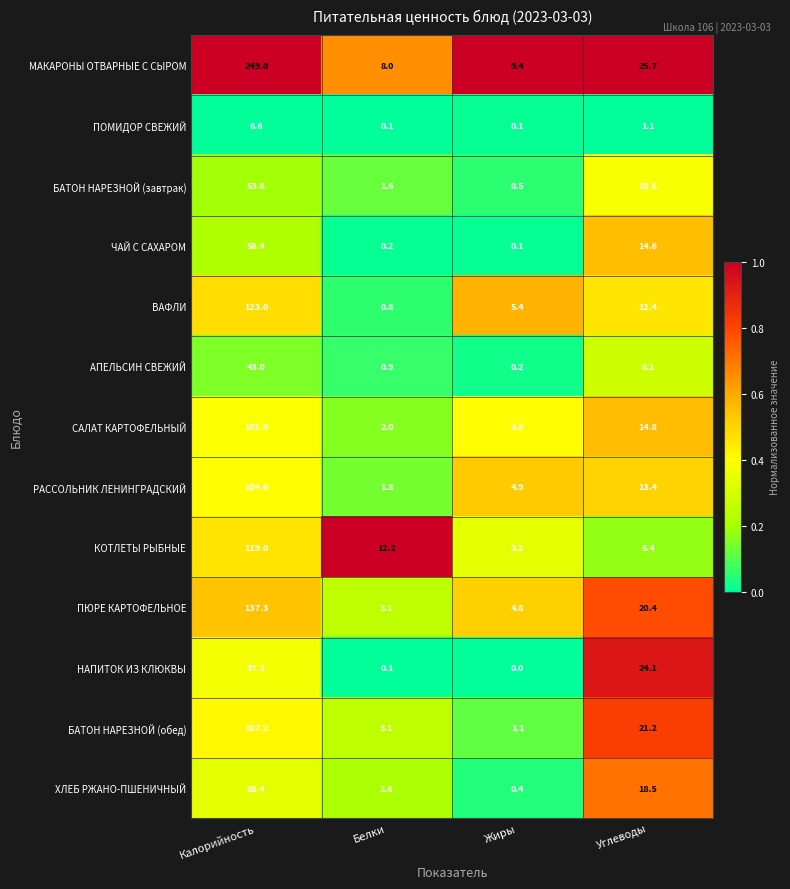

Is it true that РАССОЛЬНИК ЛЕНИНГРАДСКИЙ equals 1.8 at Белки?

True